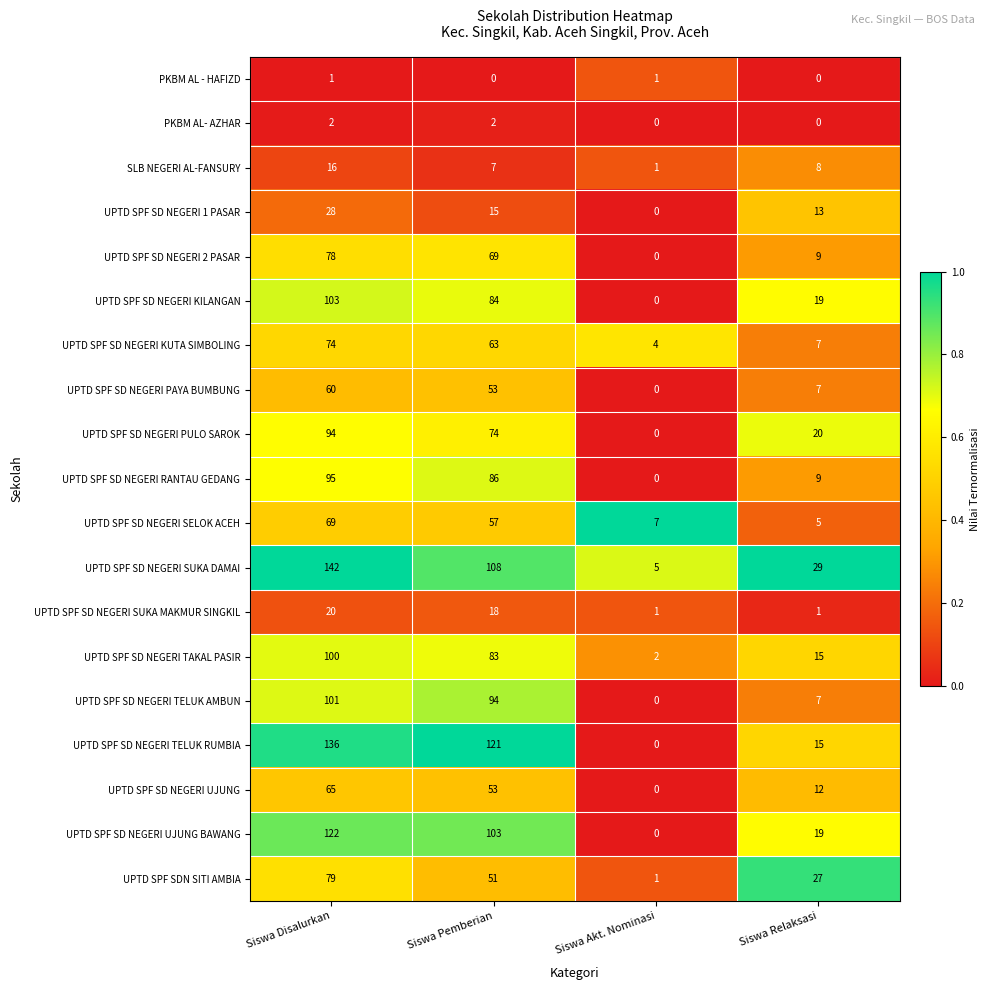

Rank the series at Siswa Disalurkan from highest to lowest value.

UPTD SPF SD NEGERI SUKA DAMAI, UPTD SPF SD NEGERI TELUK RUMBIA, UPTD SPF SD NEGERI UJUNG BAWANG, UPTD SPF SD NEGERI KILANGAN, UPTD SPF SD NEGERI TELUK AMBUN, UPTD SPF SD NEGERI TAKAL PASIR, UPTD SPF SD NEGERI RANTAU GEDANG, UPTD SPF SD NEGERI PULO SAROK, UPTD SPF SDN SITI AMBIA, UPTD SPF SD NEGERI 2 PASAR, UPTD SPF SD NEGERI KUTA SIMBOLING, UPTD SPF SD NEGERI SELOK ACEH, UPTD SPF SD NEGERI UJUNG, UPTD SPF SD NEGERI PAYA BUMBUNG, UPTD SPF SD NEGERI 1 PASAR, UPTD SPF SD NEGERI SUKA MAKMUR SINGKIL, SLB NEGERI AL-FANSURY, PKBM AL- AZHAR, PKBM AL - HAFIZD